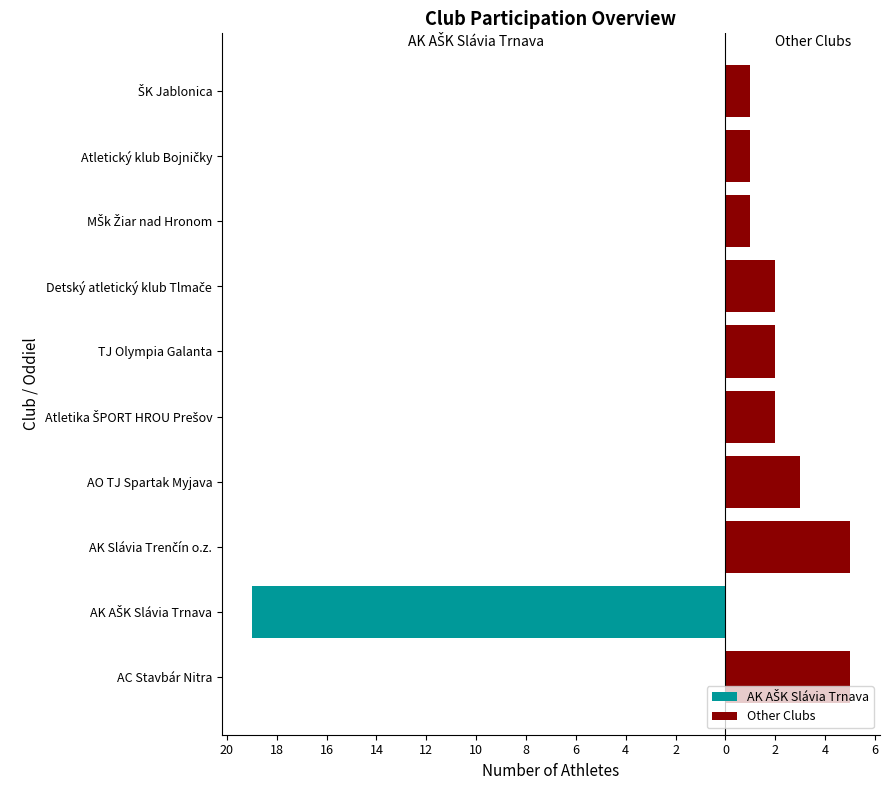

Which series has the largest total across all categories?

Other Clubs